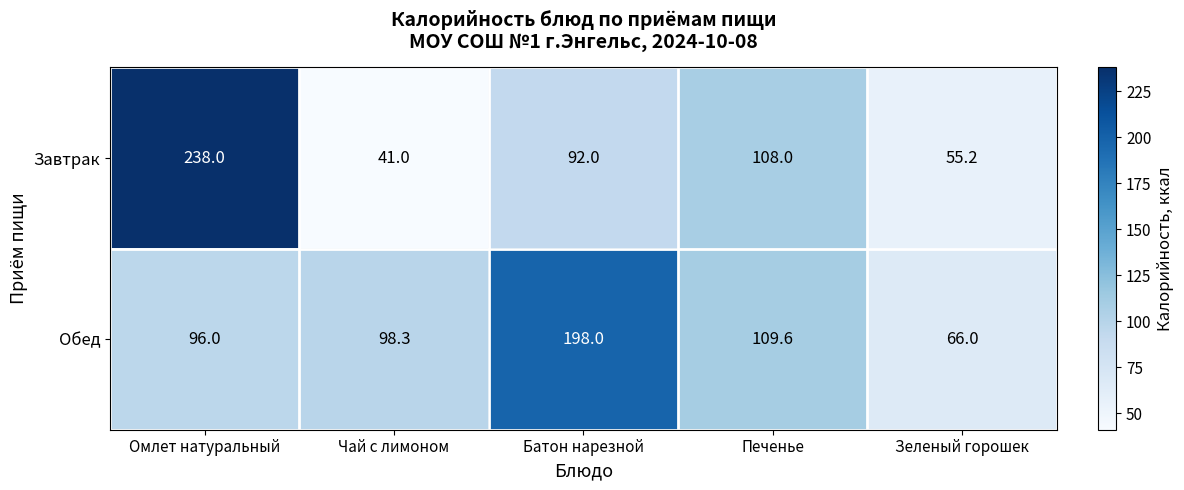

At how many categories does at least one series exceed 80?

4